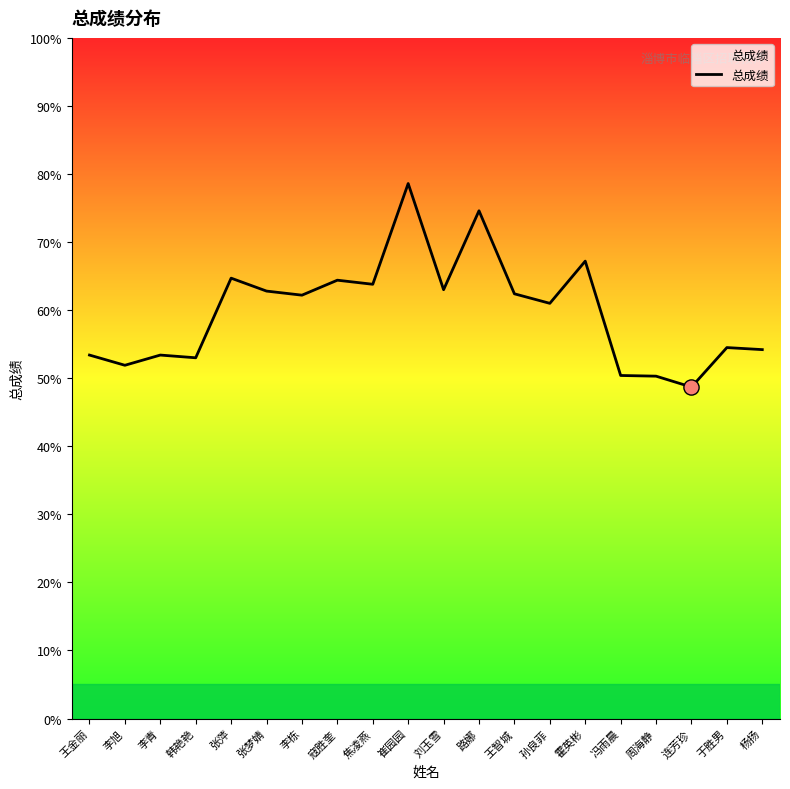

What is the change in value from 李栋 to 连芳珍?

-13.5